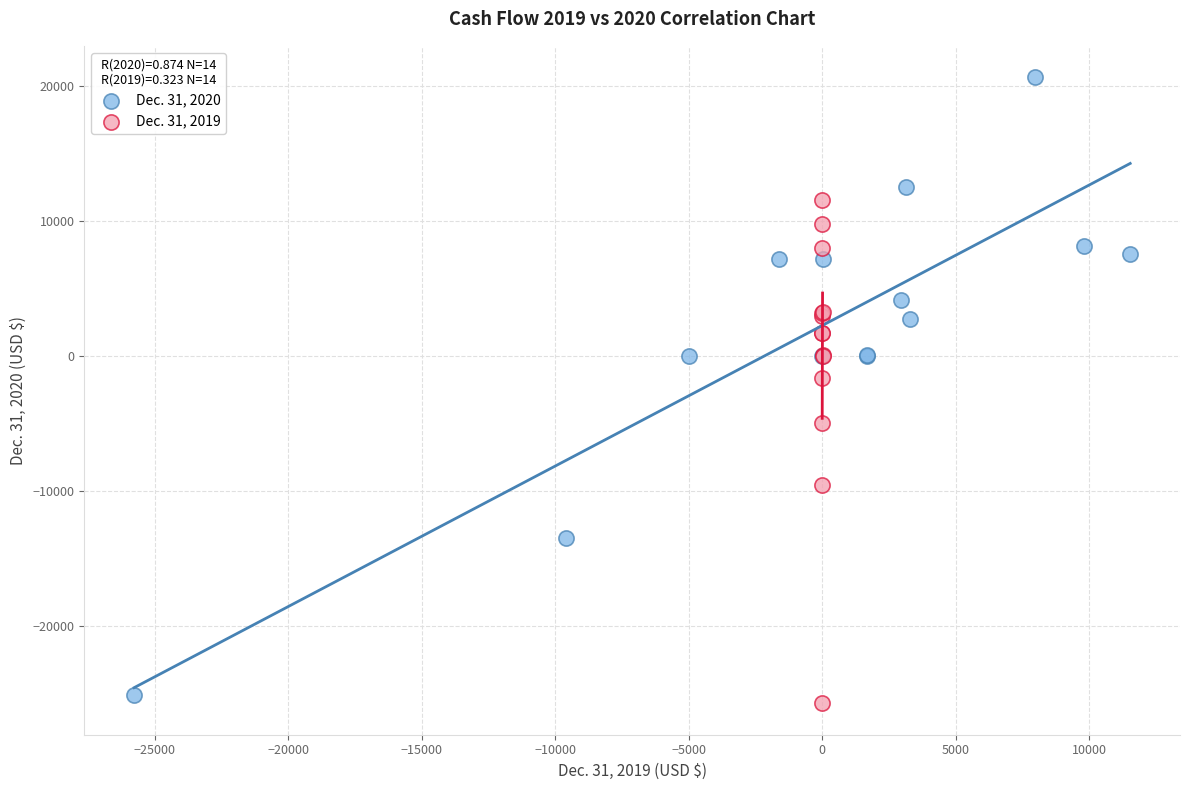

Which series contains the highest Y value?

Dec. 31, 2020